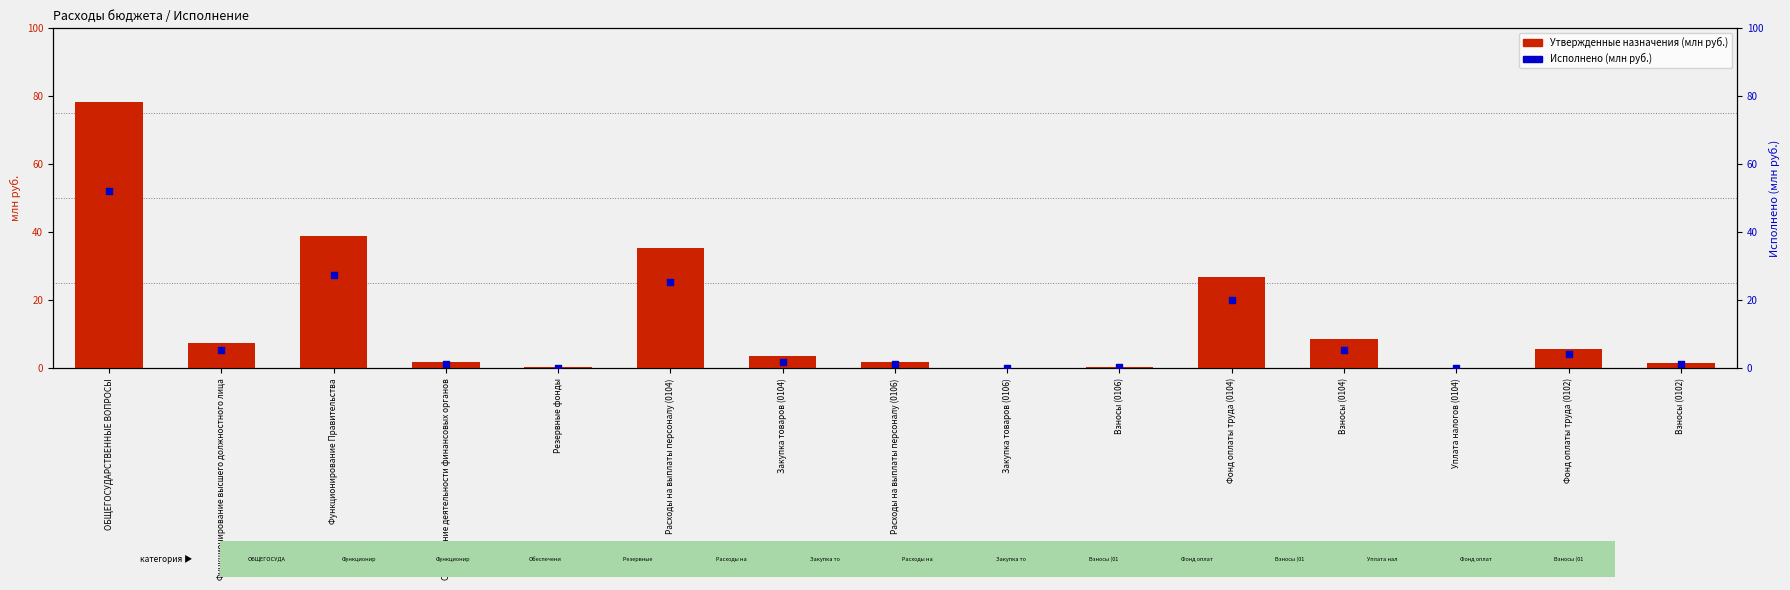

Which series has the largest total across all categories?

Утвержденные назначения (млн руб.)